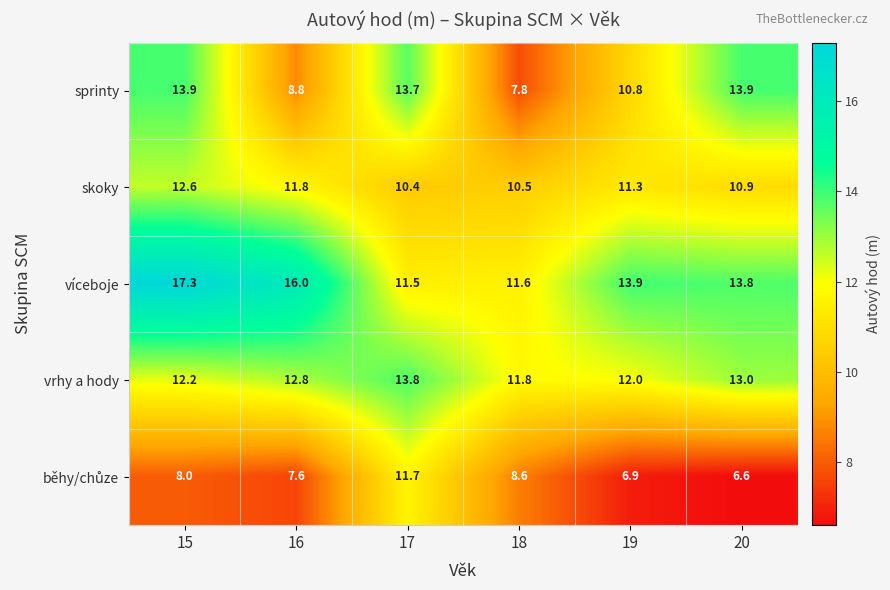

The víceboje series shows 20.8 at 16. True or false?

False